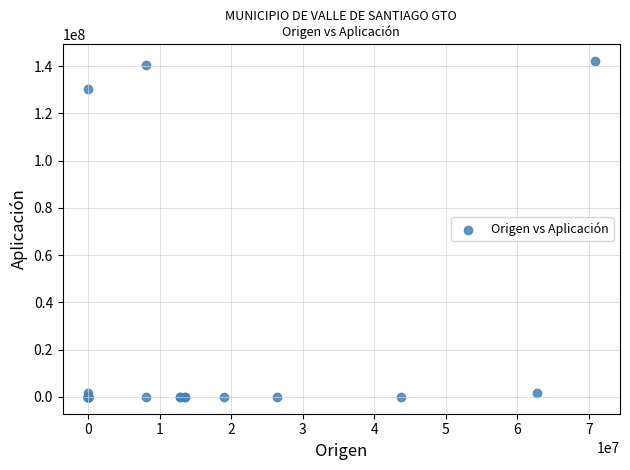

What Y value in the scatter plot is closest to 71046156?

130468656.0